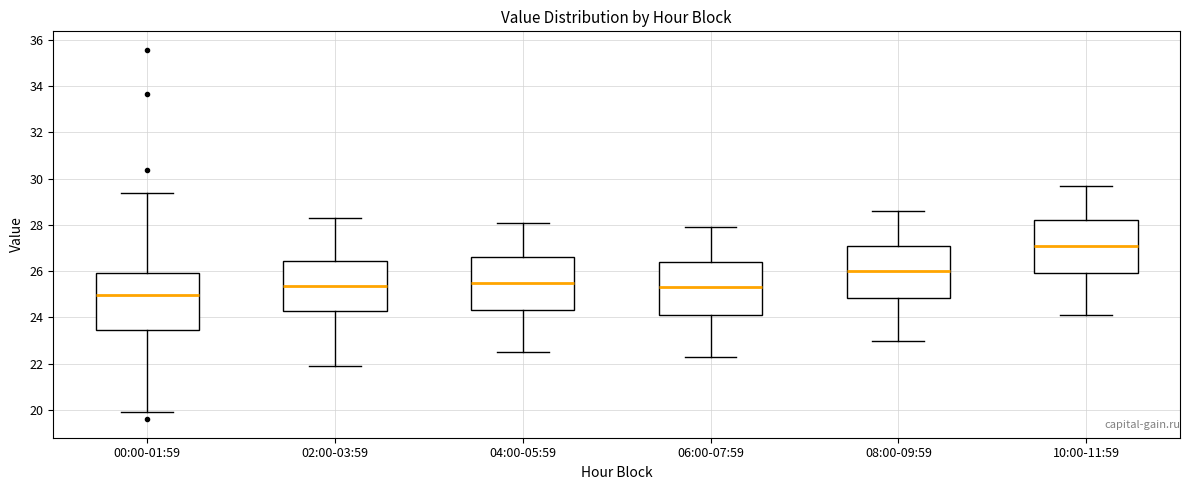

Reading left to right, transcribe this box plot: for each box, give where its median line is, the range the box spans, and where its two whiskers end, as read against the y-axis. The values are not printed on the chart, so give them approximately, as read against the axis.

00:00-01:59: median 25.0, box 23.4 to 26.0, whiskers 20.0 to 29.4
02:00-03:59: median 25.4, box 24.2 to 26.4, whiskers 22.0 to 28.4
04:00-05:59: median 25.6, box 24.4 to 26.6, whiskers 22.6 to 28.2
06:00-07:59: median 25.4, box 24.2 to 26.4, whiskers 22.4 to 28.0
08:00-09:59: median 26.0, box 24.8 to 27.2, whiskers 23.0 to 28.6
10:00-11:59: median 27.2, box 26.0 to 28.2, whiskers 24.2 to 29.8